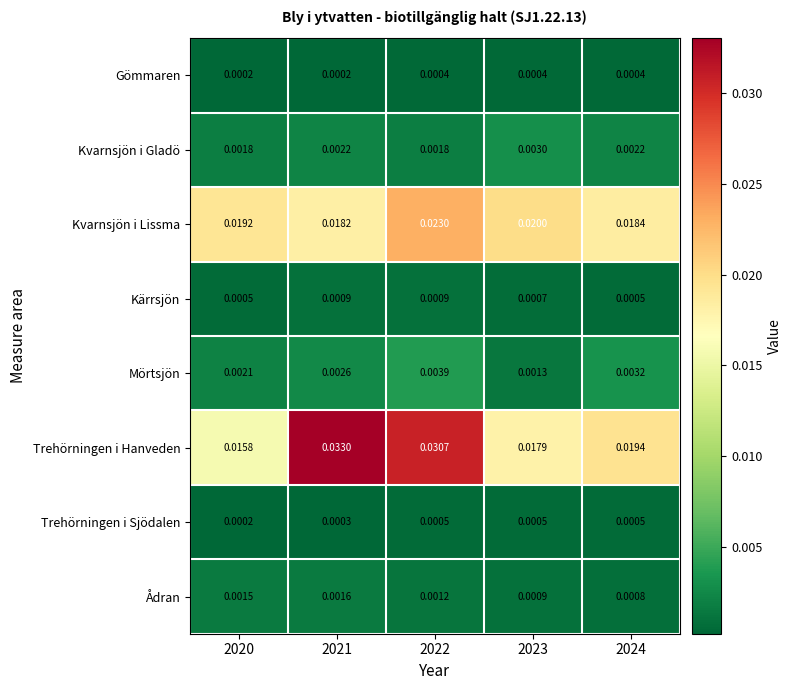

Rank the series by their maximum value, from lowest to highest.

Gömmaren, Trehörningen i Sjödalen, Kärrsjön, Ådran, Kvarnsjön i Gladö, Mörtsjön, Kvarnsjön i Lissma, Trehörningen i Hanveden